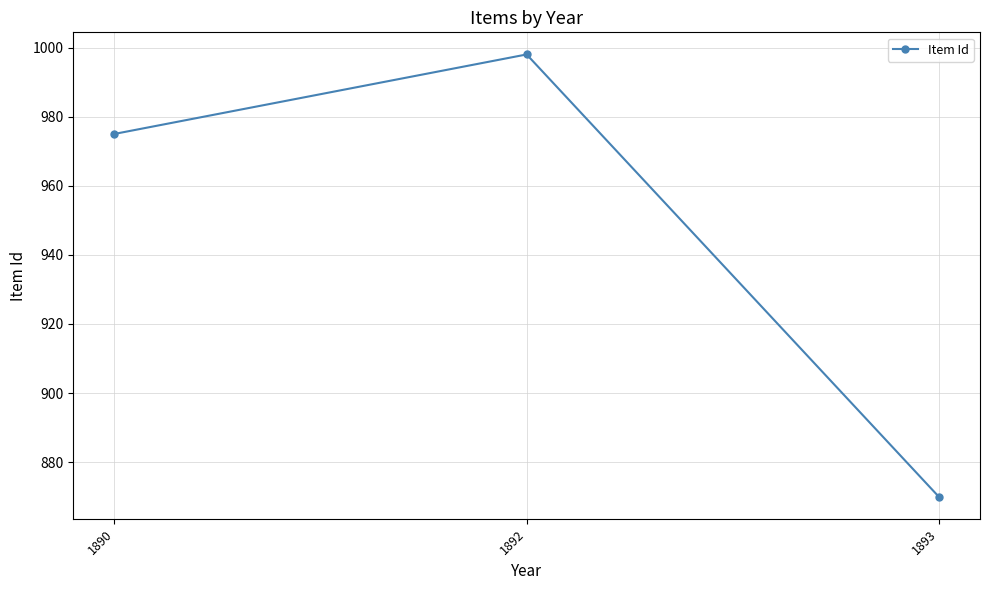

Reading right to left, what are all the values shown in this chart?

1893=870	1892=998	1890=975